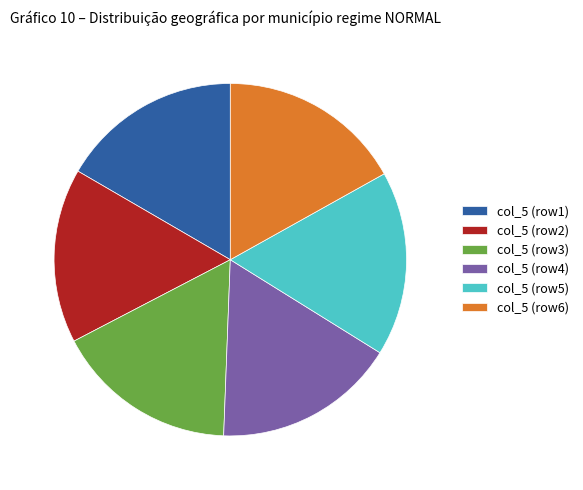

Is there a majority slice in this chart?

No